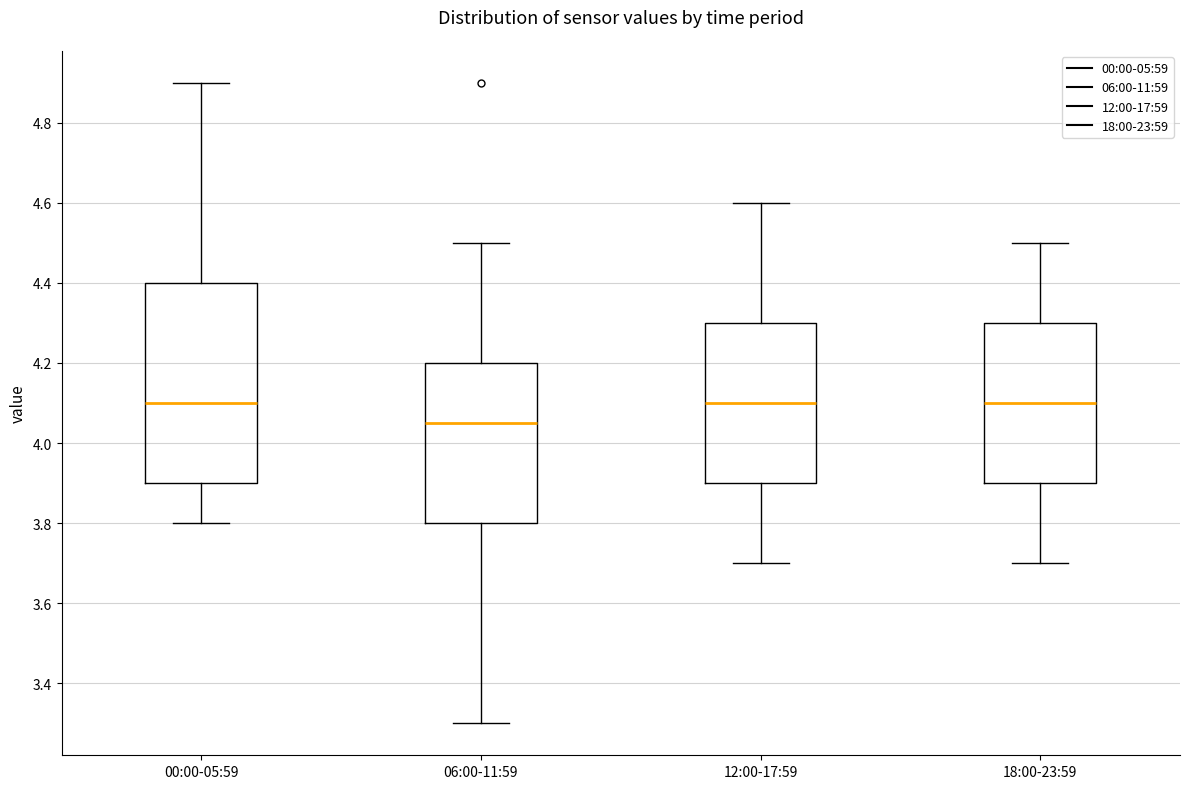

Reading left to right, transcribe this box plot: for each box, give where its median line is, the range the box spans, and where its two whiskers end, as read against the y-axis. The values are not printed on the chart, so give them approximately, as read against the axis.

00:00-05:59: median 4.10, box 3.90 to 4.40, whiskers 3.80 to 4.90
06:00-11:59: median 4.06, box 3.80 to 4.20, whiskers 3.30 to 4.50
12:00-17:59: median 4.10, box 3.90 to 4.30, whiskers 3.70 to 4.60
18:00-23:59: median 4.10, box 3.90 to 4.30, whiskers 3.70 to 4.50